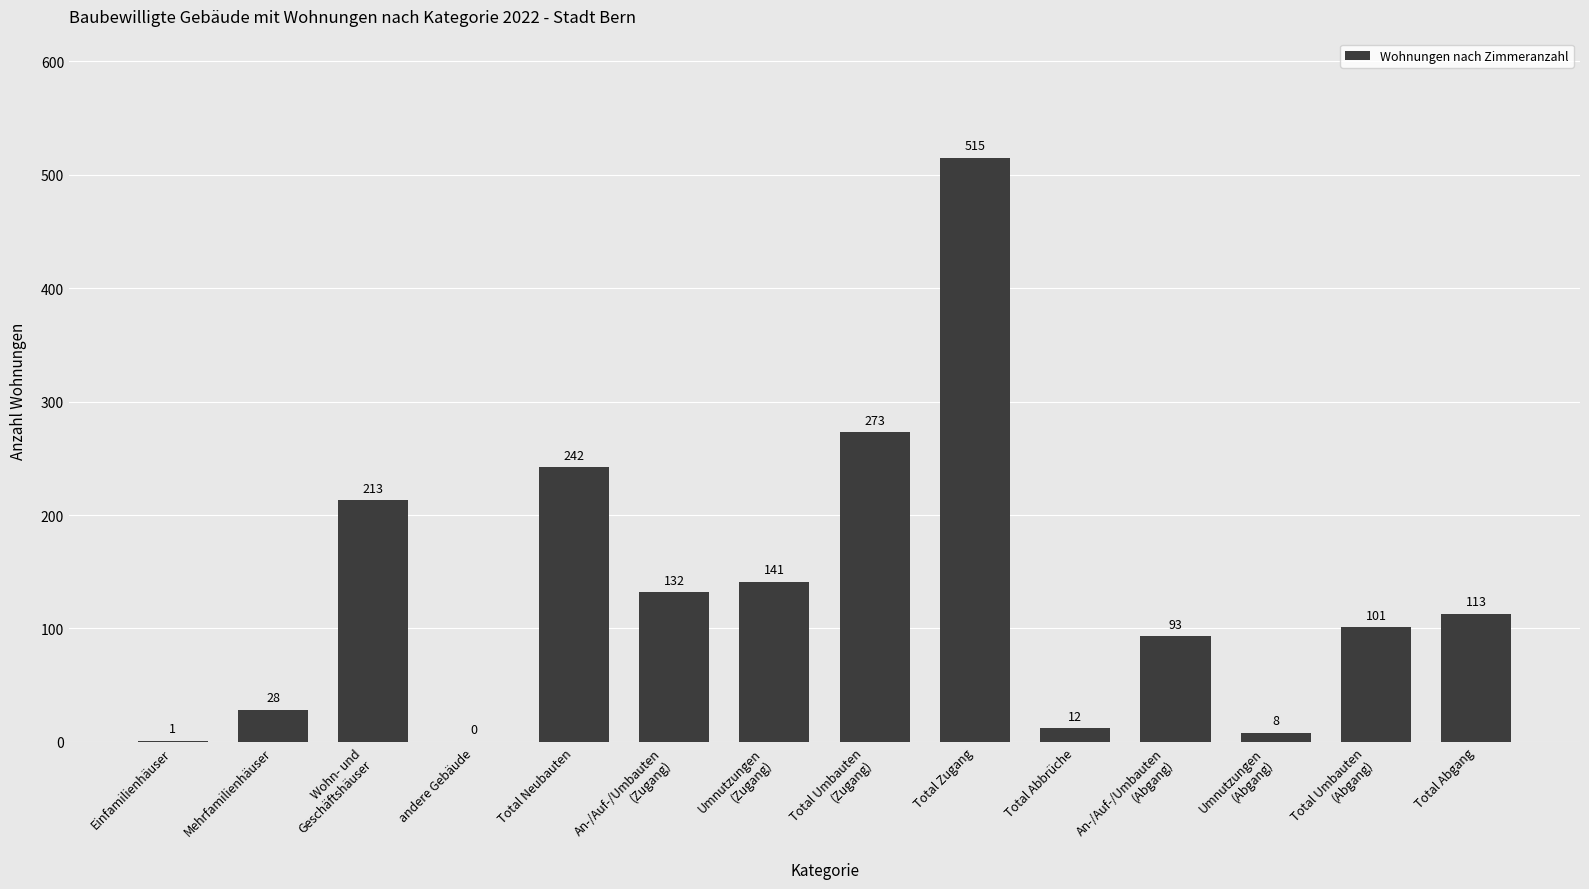

Reading left to right, transcribe all the data shown in this chart.

1	28	213	0	242	132	141	273	515	12	93	8	101	113